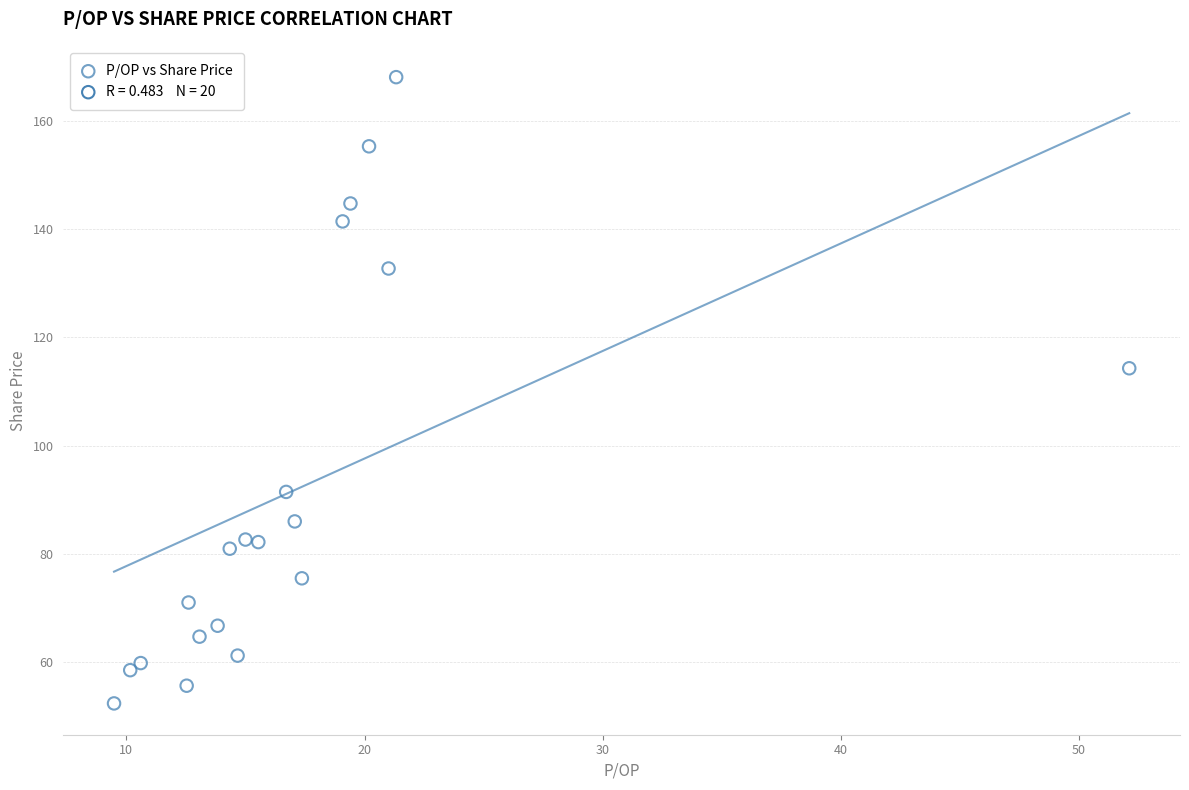

What Y value in the scatter plot is closest to 110?

114.3